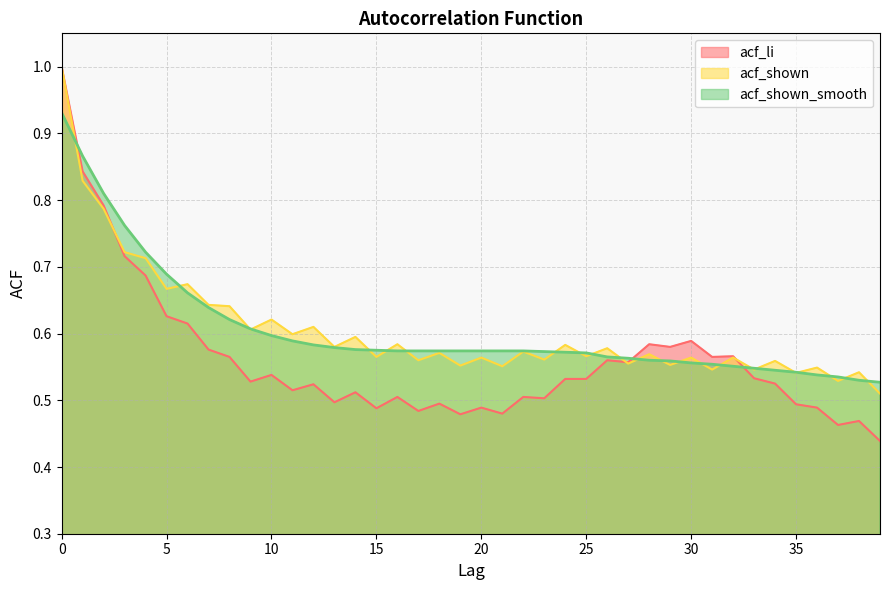

What is the highest value of the acf_li series?

1.0